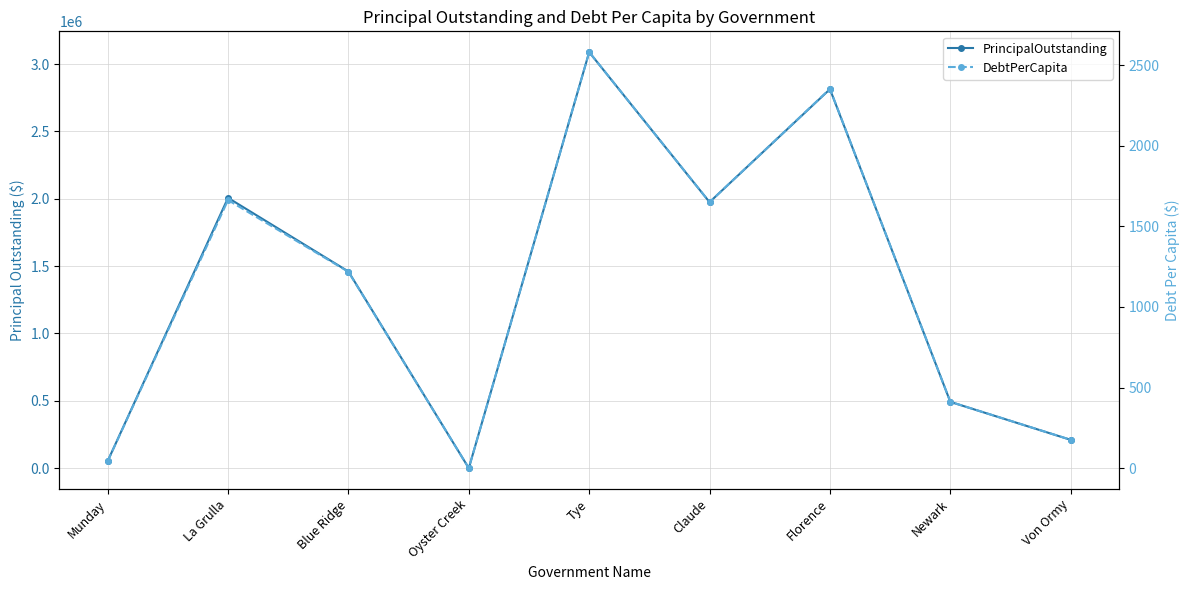

The PrincipalOutstanding series shows 959497.6 at La Grulla. True or false?

False